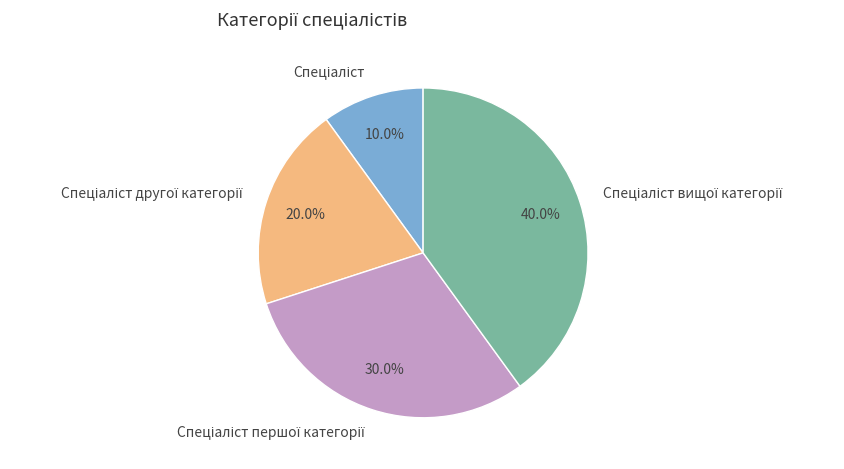

Does any single category account for the majority?

No